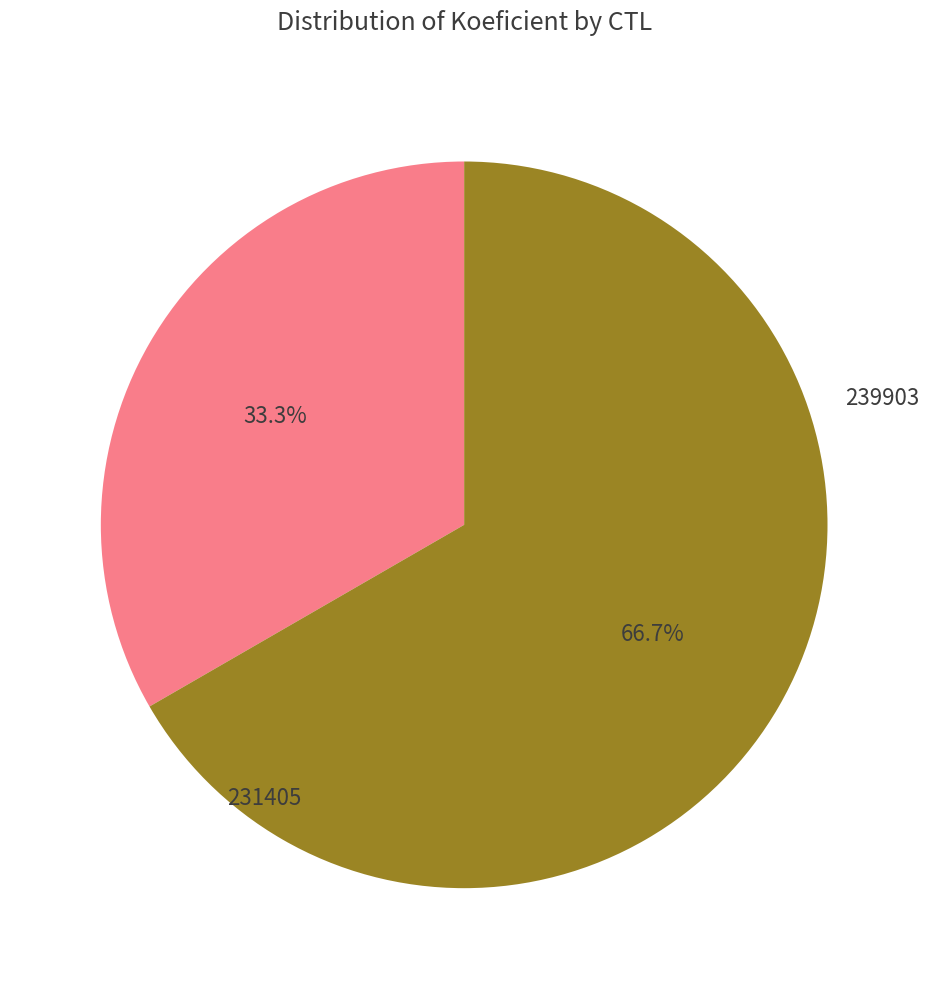

To the nearest percent, what is the difference between the largest and smallest slice percentages?

33%